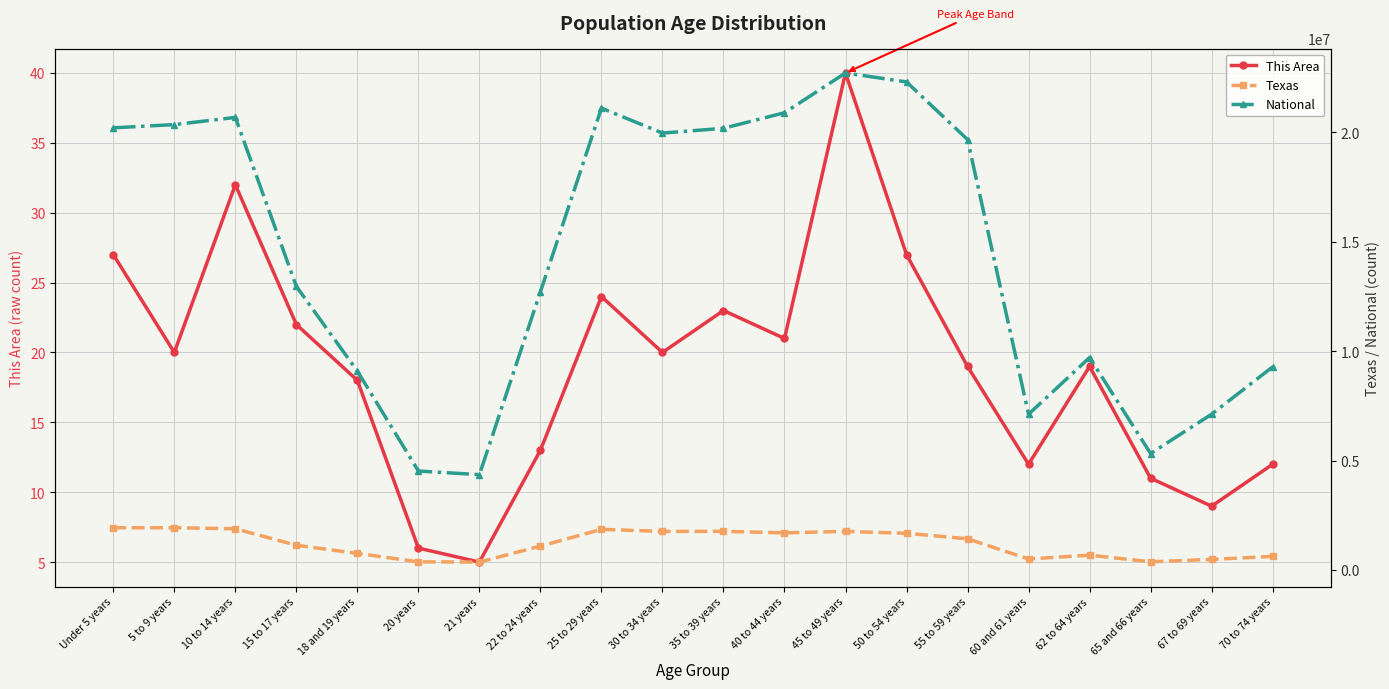

List the labels in order of Texas value, largest first.

Under 5 years, 5 to 9 years, 10 to 14 years, 25 to 29 years, 35 to 39 years, 45 to 49 years, 30 to 34 years, 40 to 44 years, 50 to 54 years, 55 to 59 years, 15 to 17 years, 22 to 24 years, 18 and 19 years, 62 to 64 years, 70 to 74 years, 60 and 61 years, 67 to 69 years, 65 and 66 years, 20 years, 21 years